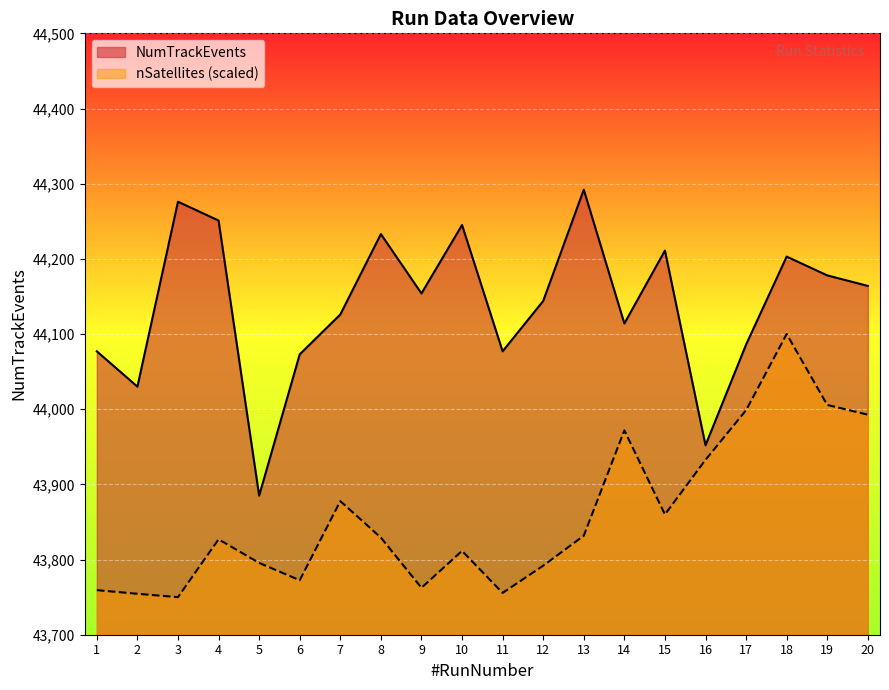

Reading left to right, list all the values displayed in this chart.

NumTrackEvents: 44077.0	44030.0	44276.0	44251.0	43885.0	44073.0	44126.0	44233.0	44154.0	44245.0	44077.0	44144.0	44292.0	44114.0	44211.0	43952.0	44086.0	44203.0	44178.0	44164.0
nSatellites: 43759.3	43754.5	43750.0	43826.9	43795.5	43772.5	43877.7	43829.2	43762.4	43811.5	43755.6	43791.8	43831.7	43971.8	43860.0	43932.7	43998.6	44100.0	44005.6	43992.7